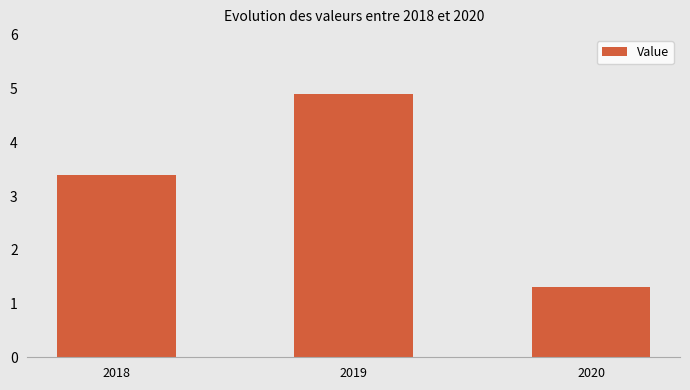

The value at 2019 is 4.9. True or false?

True